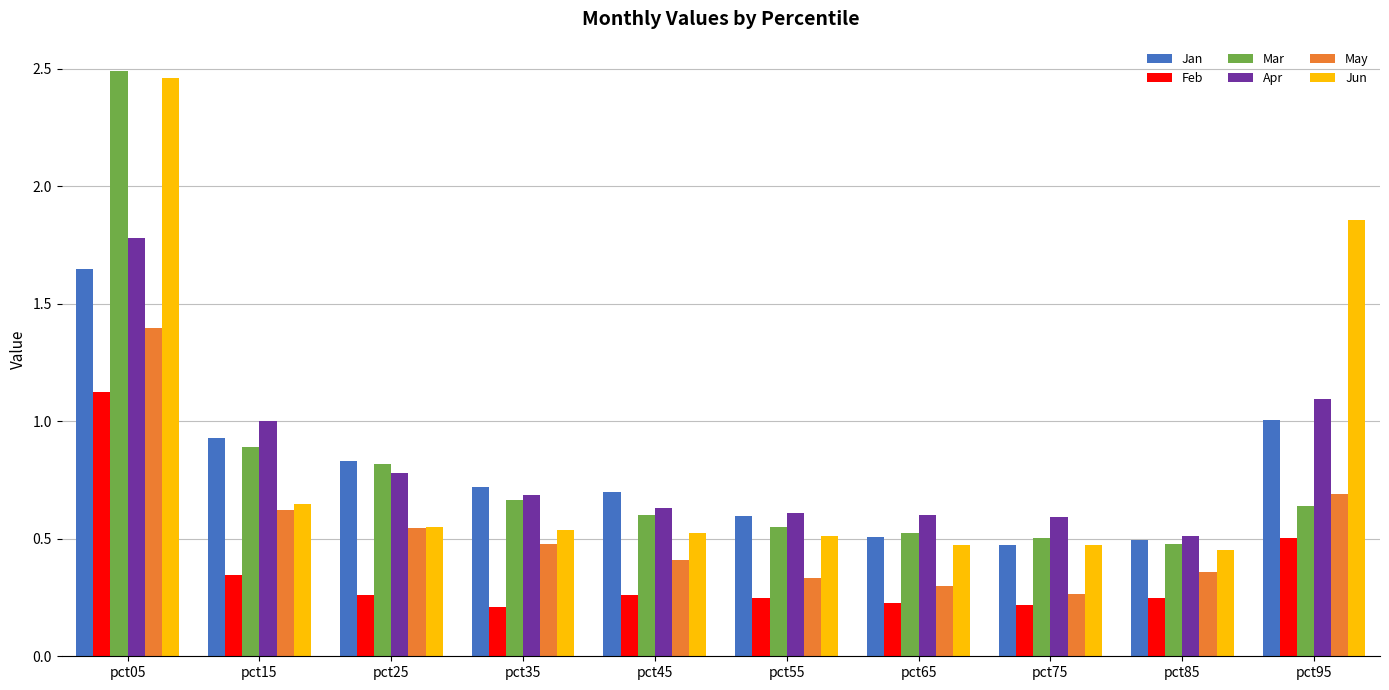

What is the spread (max minus min) of values at pct05?

1.4